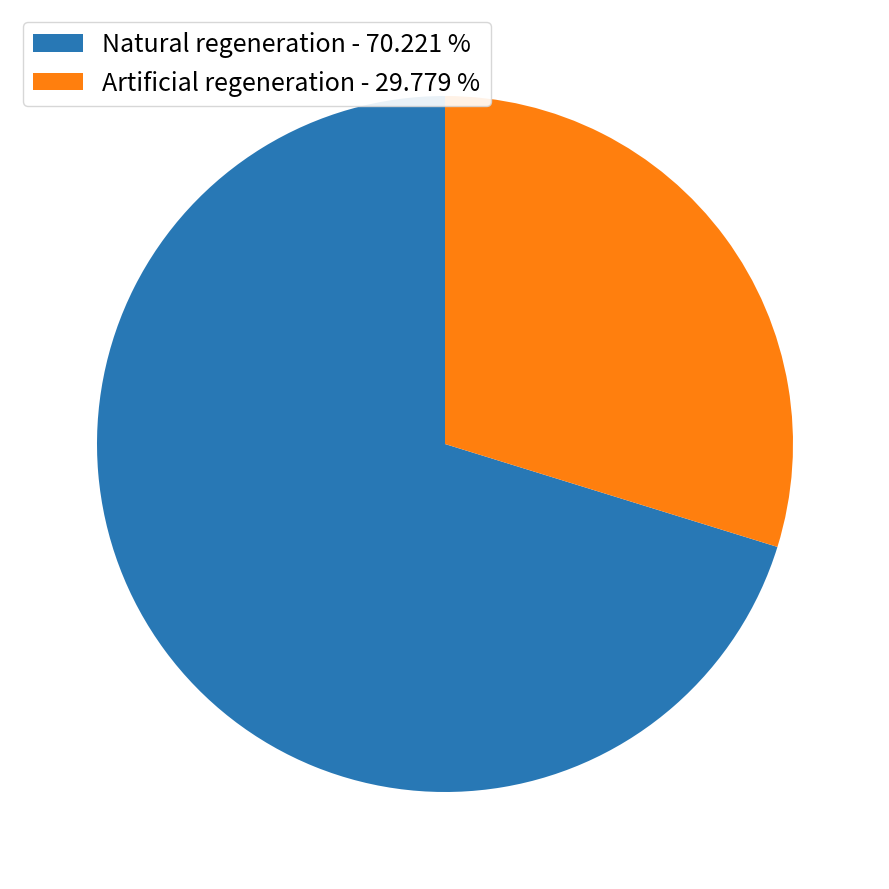

Does any single category account for the majority?

Yes